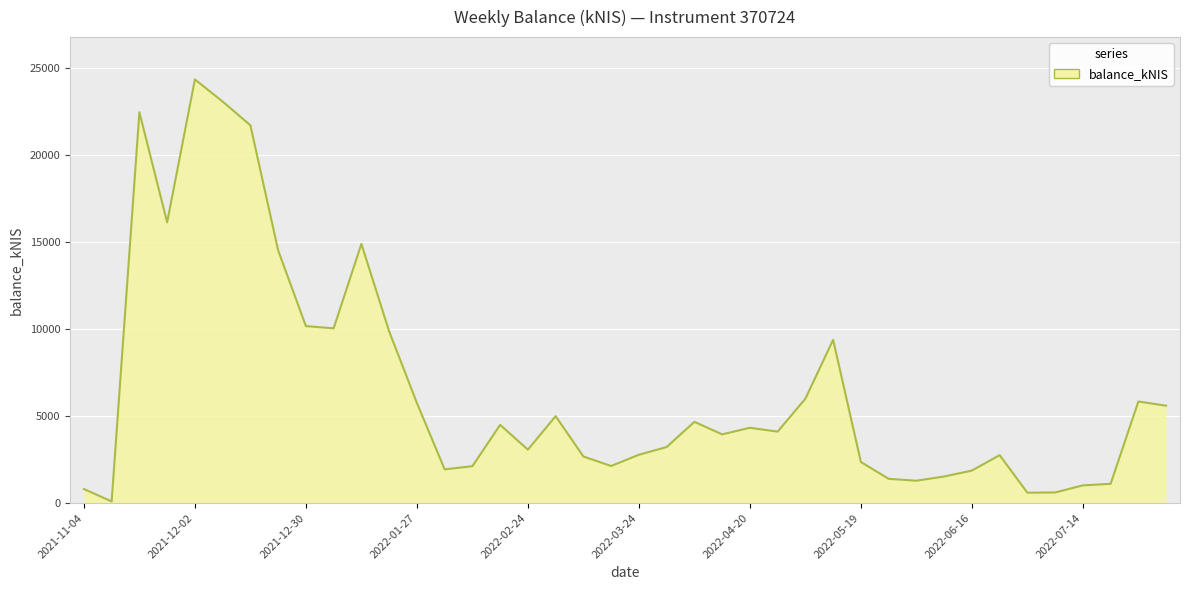

How many lines are shown in the chart?

1